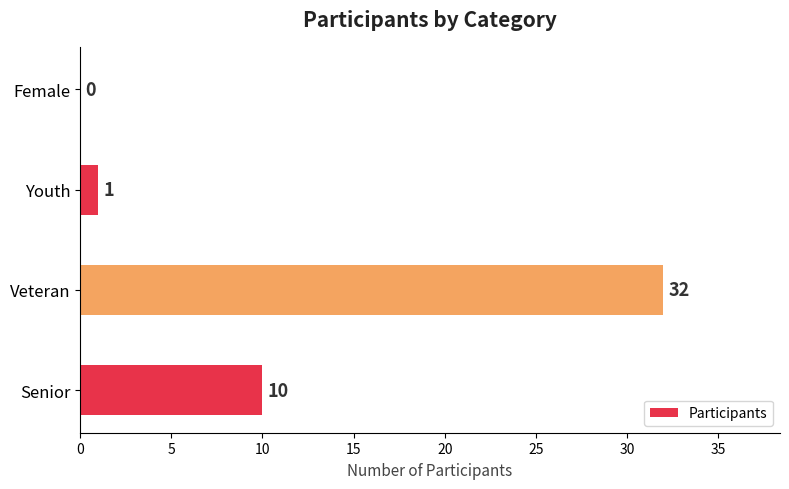

Are the bars horizontal?

Yes